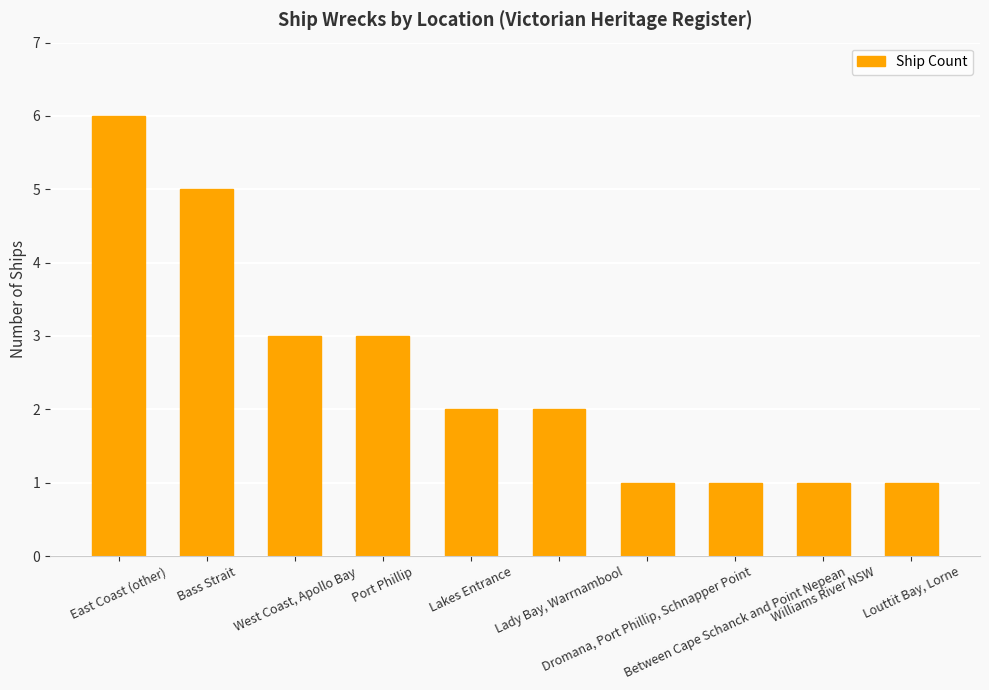

Reading left to right, list all the values displayed in this chart.

East Coast (other)=6	Bass Strait=5	West Coast, Apollo Bay=3	Port Phillip=3	Lakes Entrance=2	Lady Bay, Warrnambool=2	Dromana, Port Phillip, Schnapper Point=1	Between Cape Schanck and Point Nepean=1	Williams River NSW=1	Louttit Bay, Lorne=1